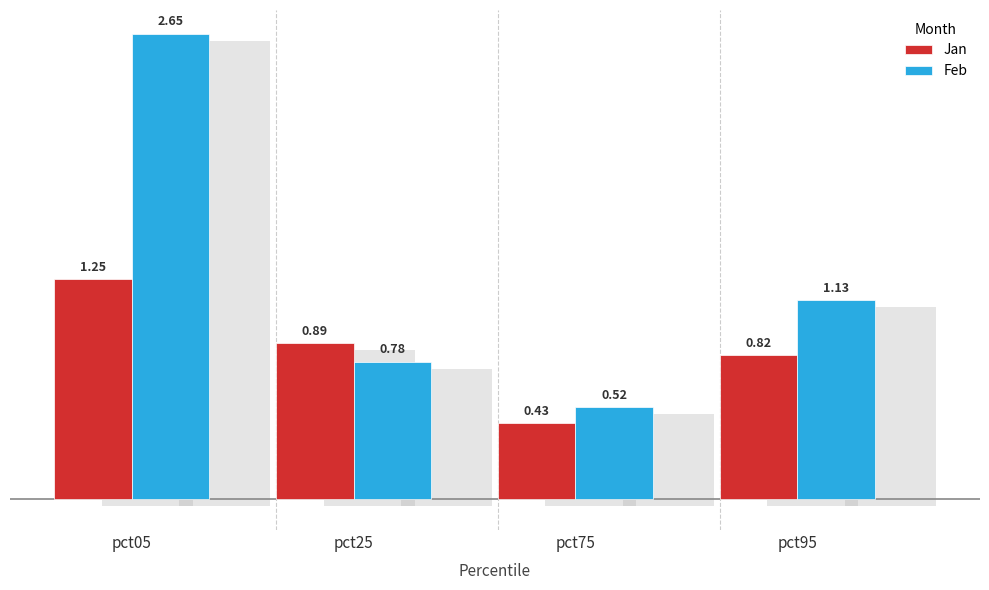

List the series in order of their overall mean, lowest first.

Jan, Feb